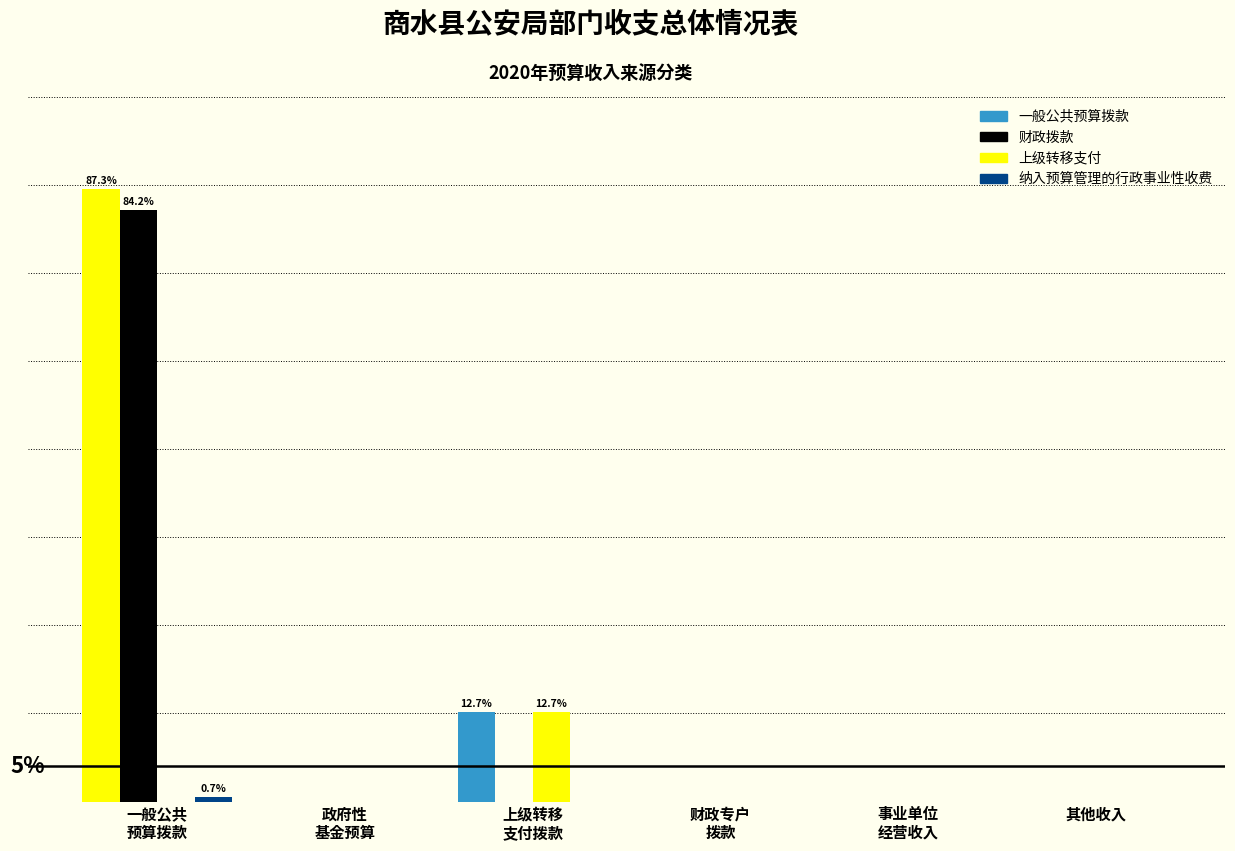

Are the bars horizontal?

No